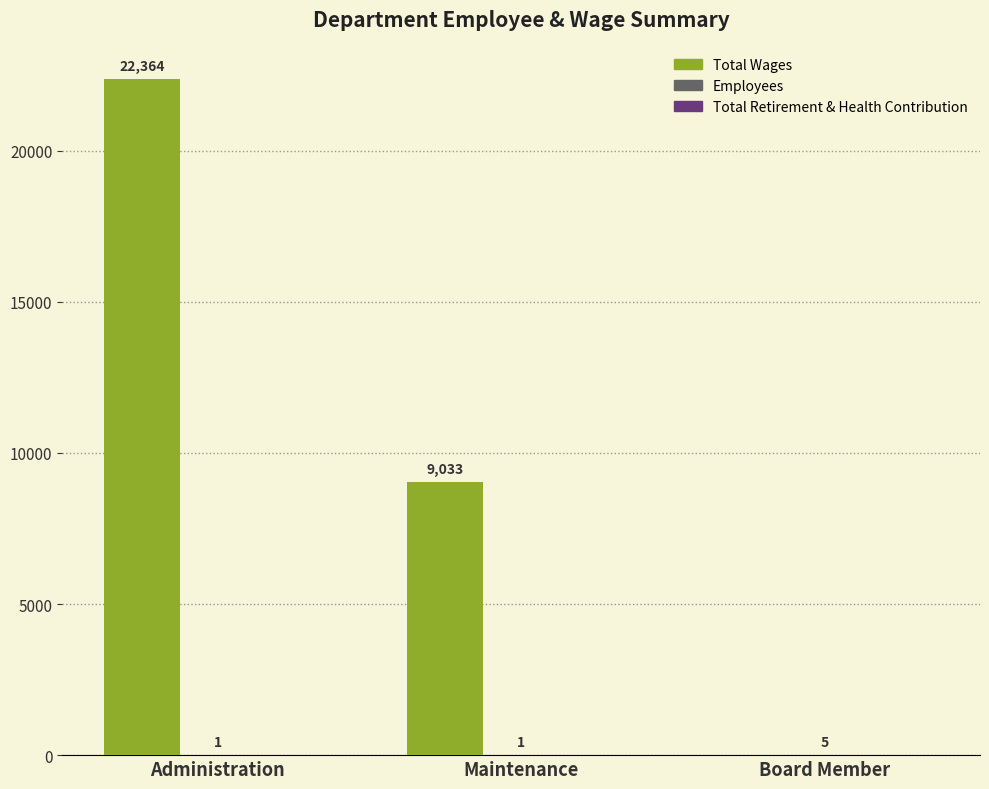

Are the bars grouped side by side (vs. stacked)?

Yes